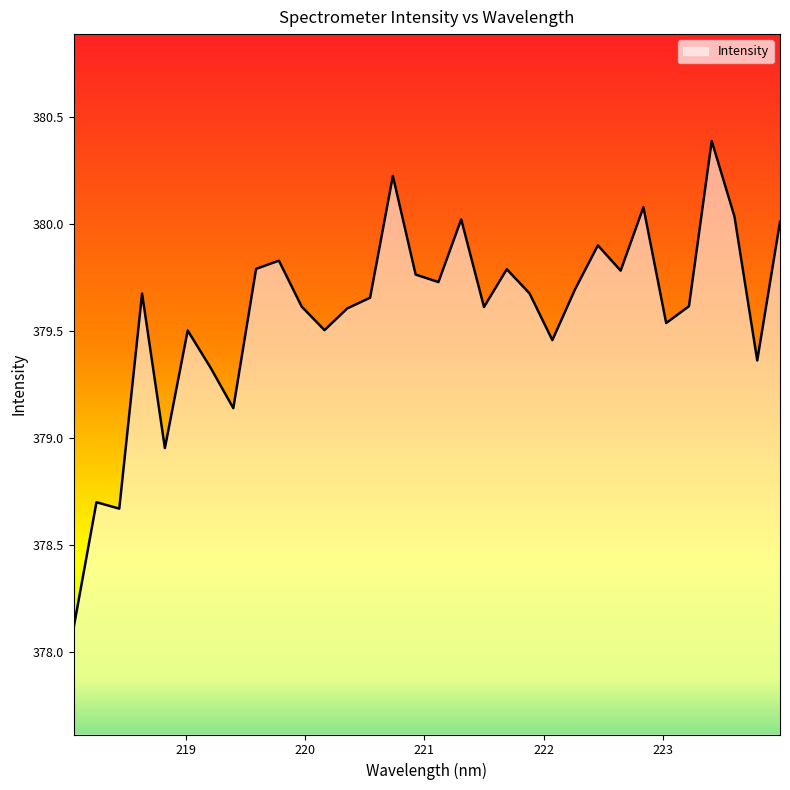

What is the difference between the second highest and minimum values?

2.1